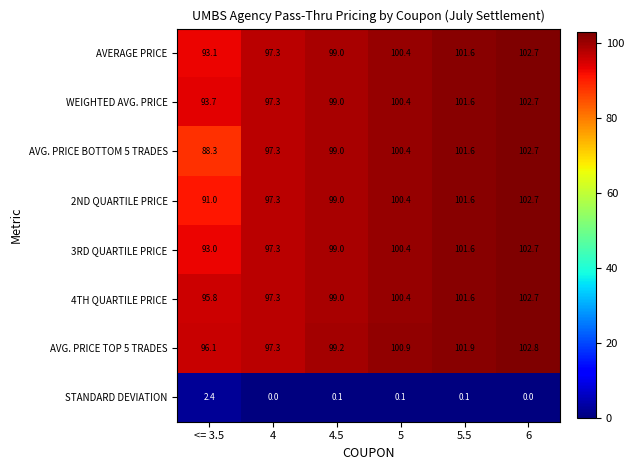

At <= 3.5, list the series in order from largest to smallest.

AVG. PRICE TOP 5 TRADES, 4TH QUARTILE PRICE, WEIGHTED AVG. PRICE, AVERAGE PRICE, 3RD QUARTILE PRICE, 2ND QUARTILE PRICE, AVG. PRICE BOTTOM 5 TRADES, STANDARD DEVIATION